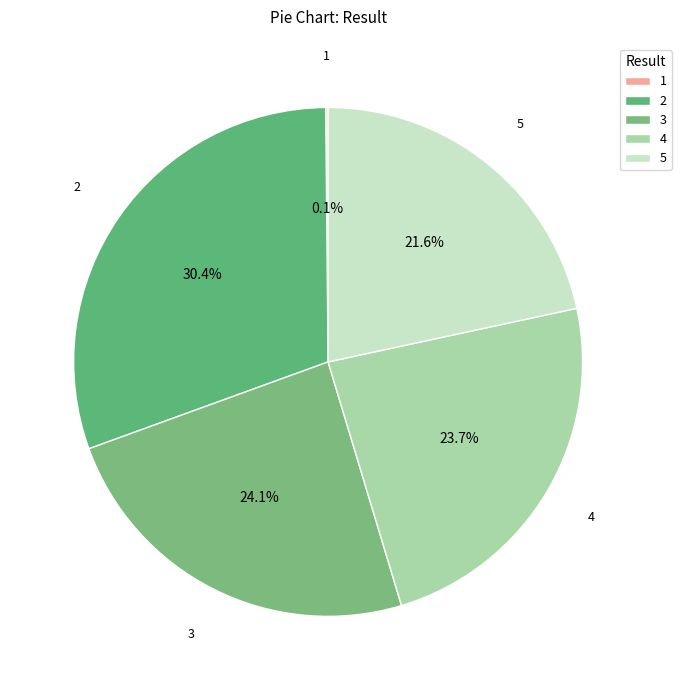

How much of the chart is everything except 4?

76.3%